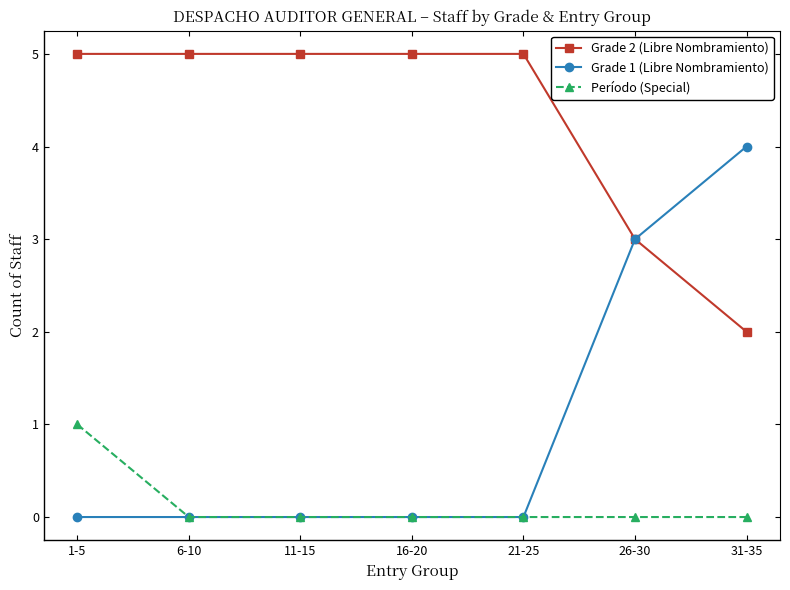

The Grade 2 (Libre Nombramiento) series shows 3 at 11-15. True or false?

False